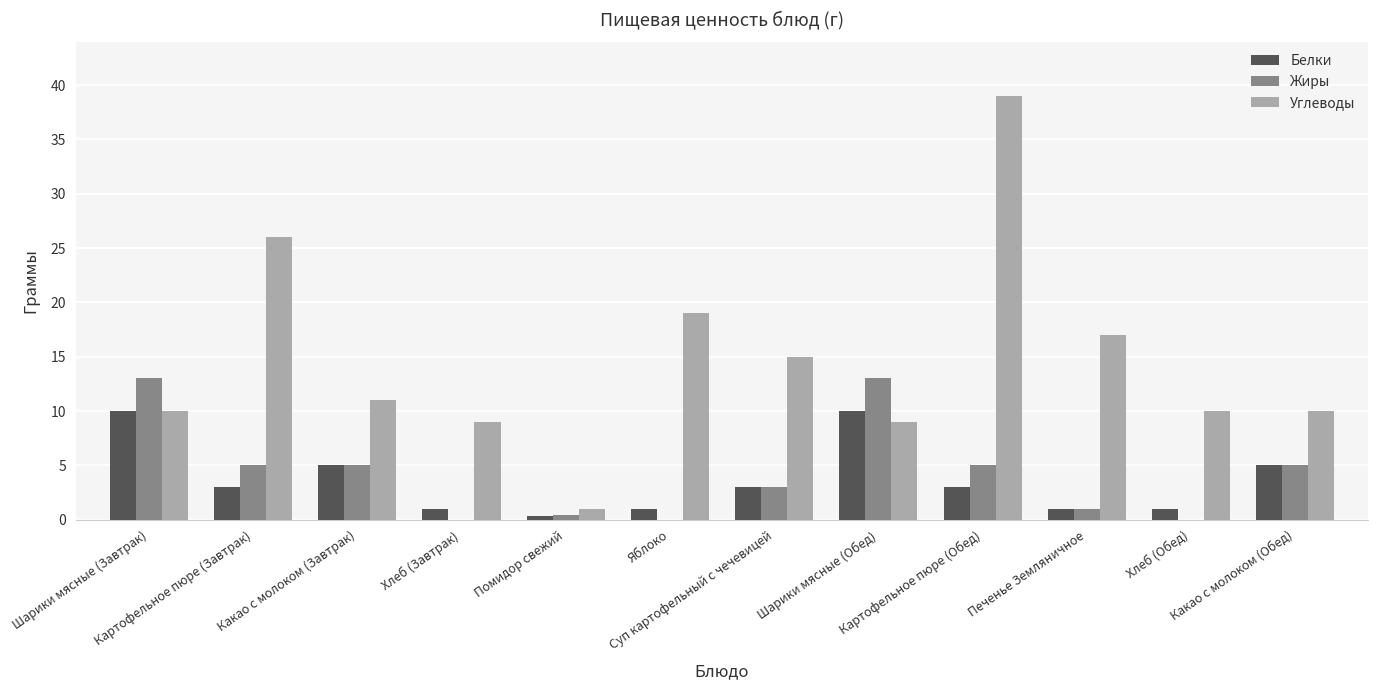

What is the total value across all series at Какао с молоком (Завтрак)?

21.0